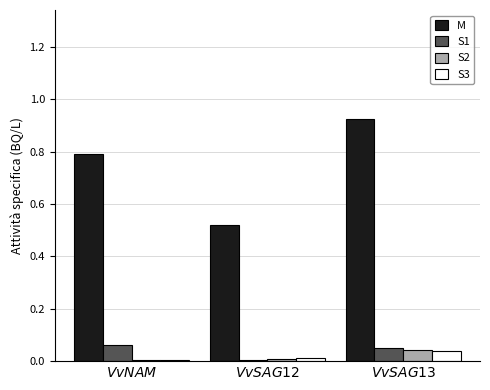

Which series has the largest total across all categories?

M